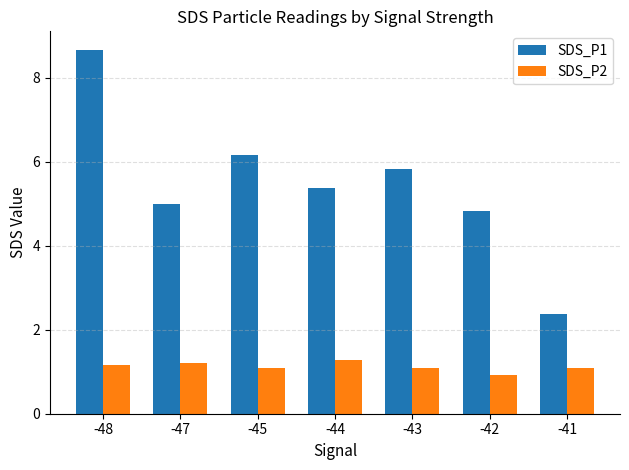

Is the value of SDS_P1 at -45 greater than the value of SDS_P2 at -43?

Yes